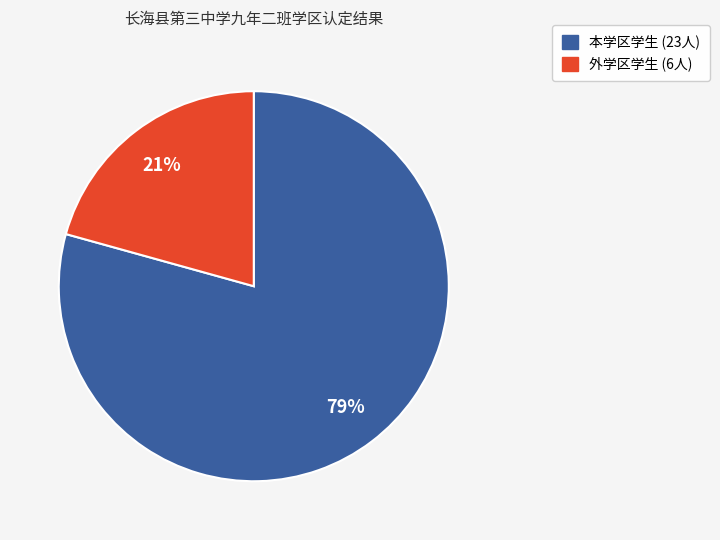

Is there a majority slice in this chart?

Yes